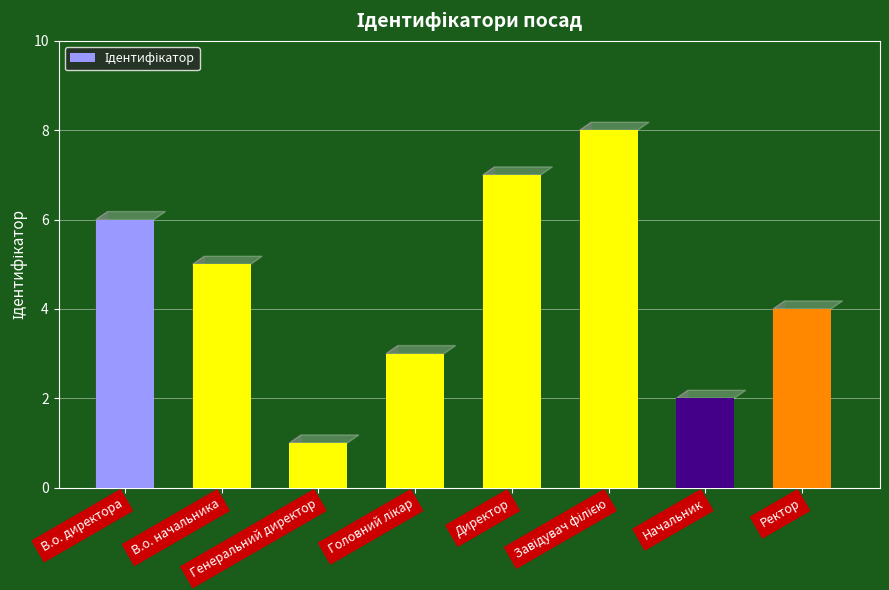

What is the greatest value displayed?

8